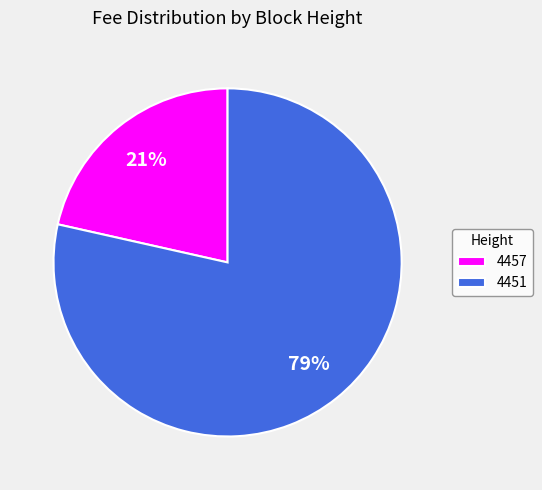

The 4457 slice represents 21% of the pie. True or false?

True